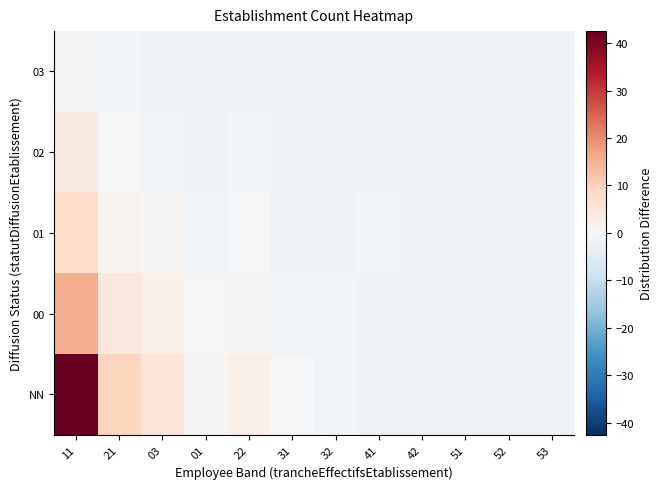

Which category has the highest value across all series?

11